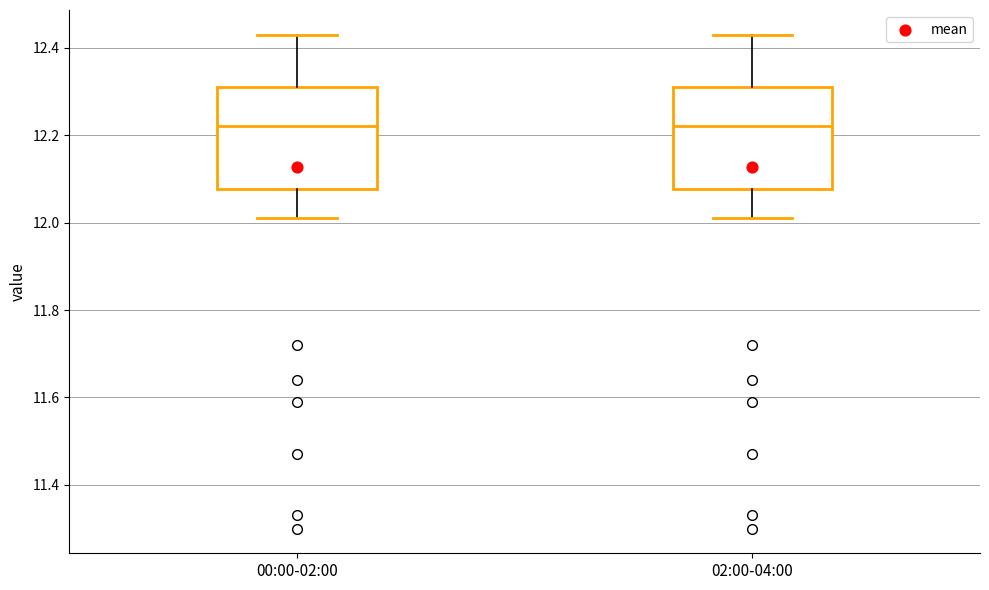

Reading left to right, transcribe this box plot: for each box, give where its median line is, the range the box spans, and where its two whiskers end, as read against the y-axis. The values are not printed on the chart, so give them approximately, as read against the axis.

00:00-02:00: median 12.22, box 12.08 to 12.32, whiskers 12.02 to 12.44
02:00-04:00: median 12.22, box 12.08 to 12.32, whiskers 12.02 to 12.44